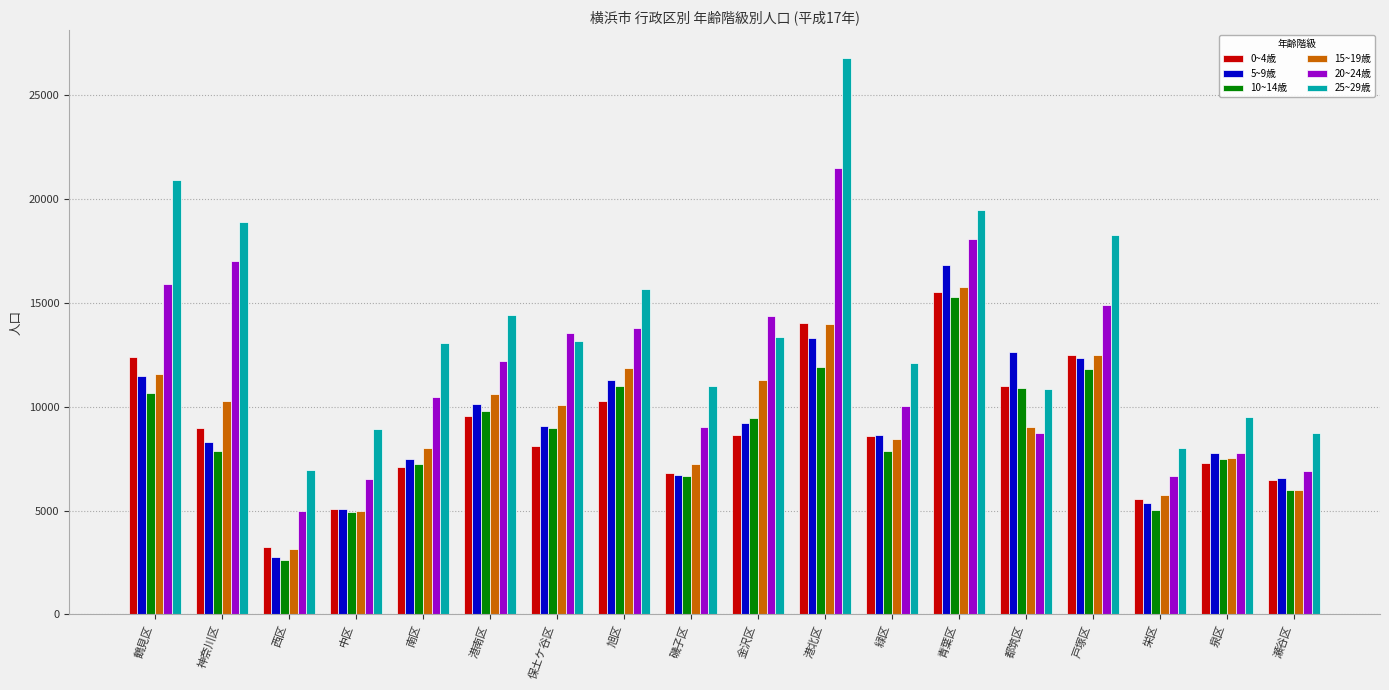

At which category does the chart reach its minimum across all series?

西区